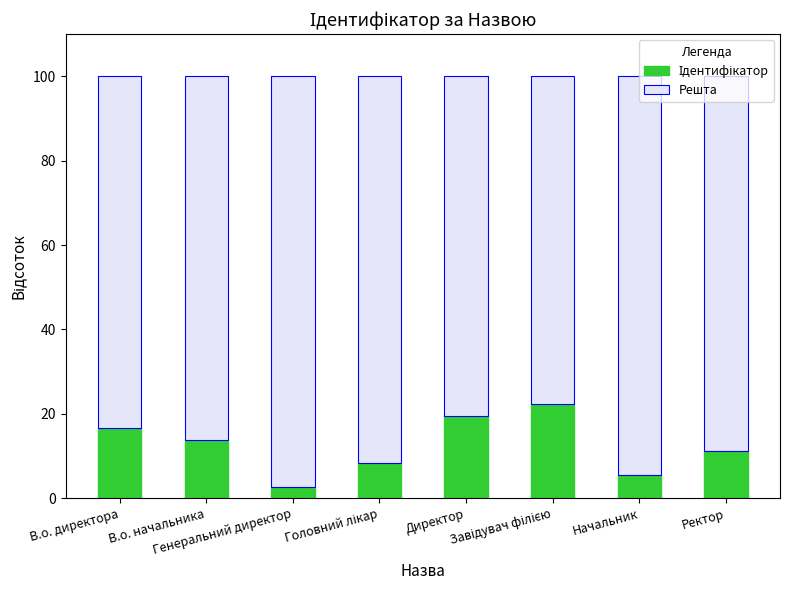

Rank the series by their maximum value, from lowest to highest.

Ідентифікатор, Решта